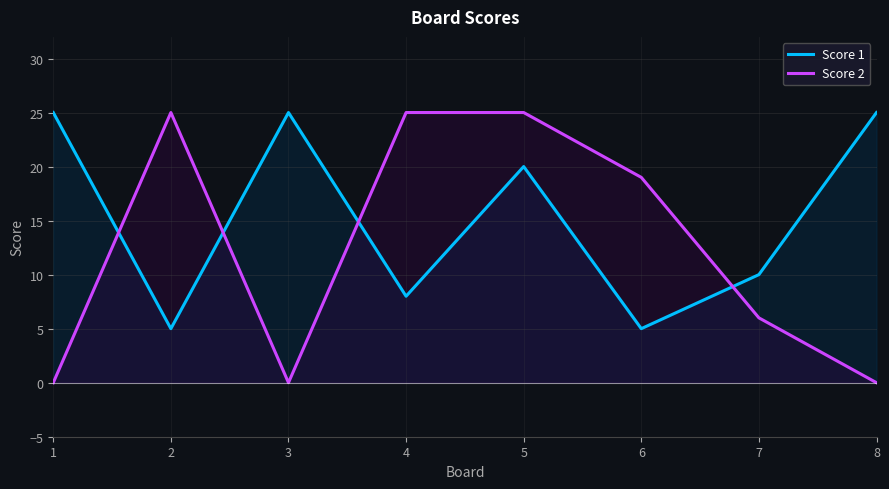

True or false: Score 2 has a value of 10 at 7.

False